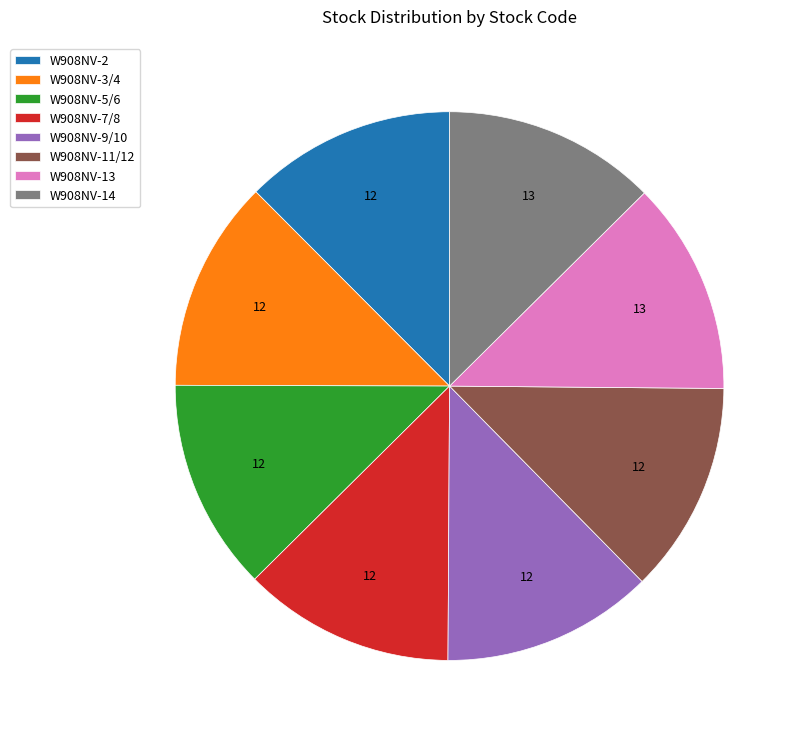

How many segments does this pie chart have?

8